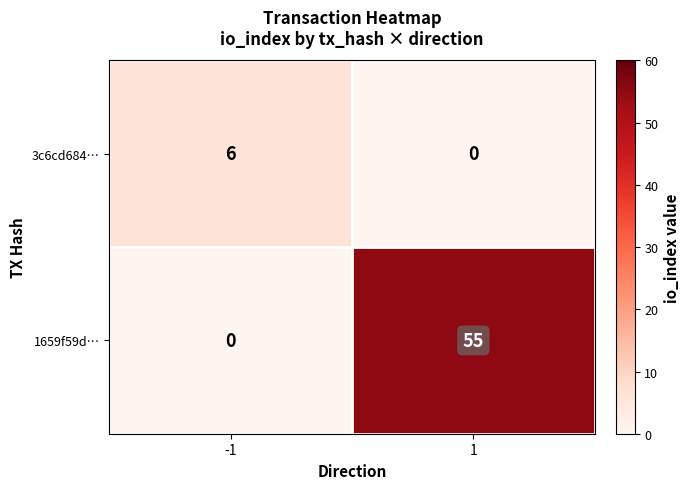

What is the spread (max minus min) of values at 1?

55